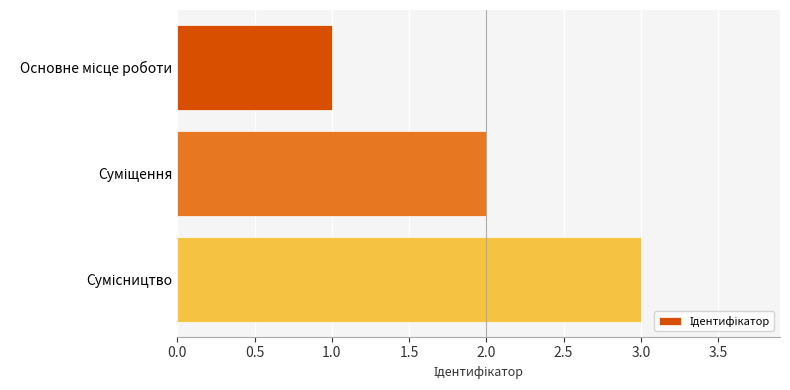

What is the sum of all values?

6